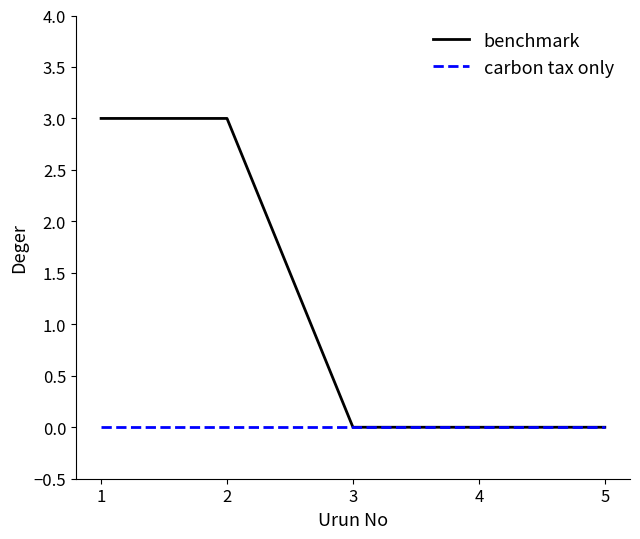

True or false: carbon tax only has a value of 0 at 3.

True